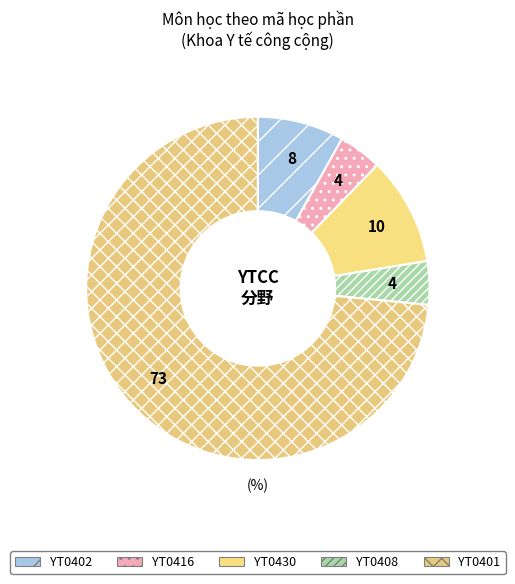

How many segments does this pie chart have?

5